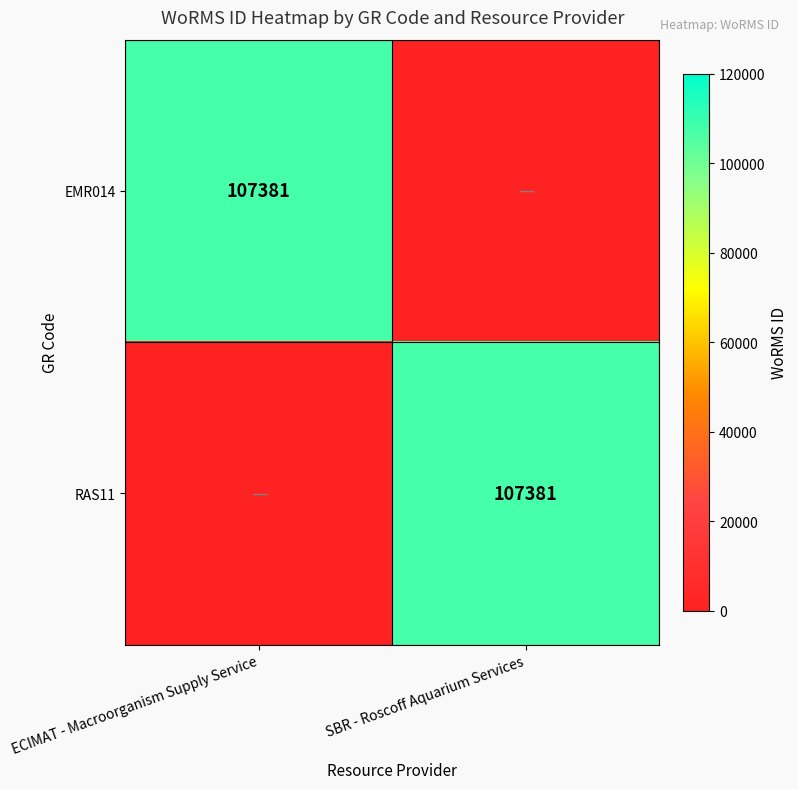

The RAS11 series shows 34570 at SBR - Roscoff Aquarium Services. True or false?

False